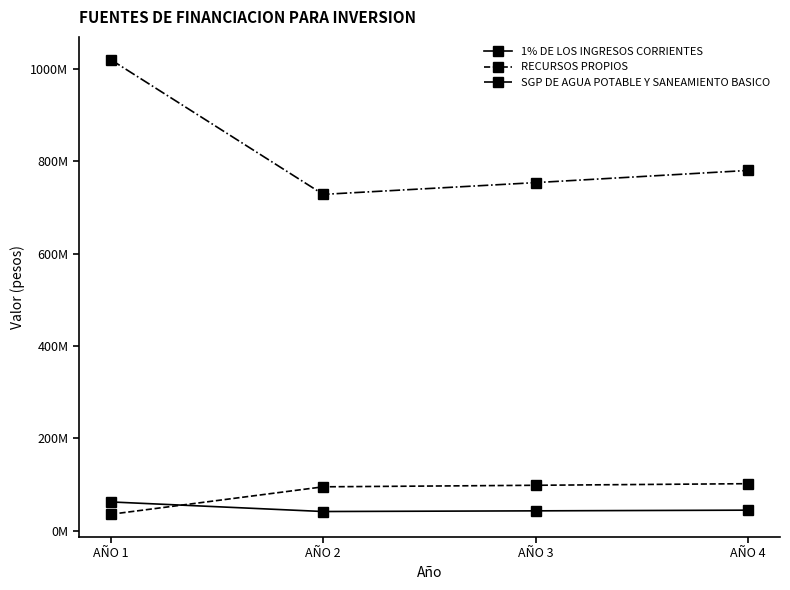

What are all the series names shown in the legend?

1% DE LOS INGRESOS CORRIENTES, RECURSOS PROPIOS, SGP DE AGUA POTABLE Y SANEAMIENTO BASICO